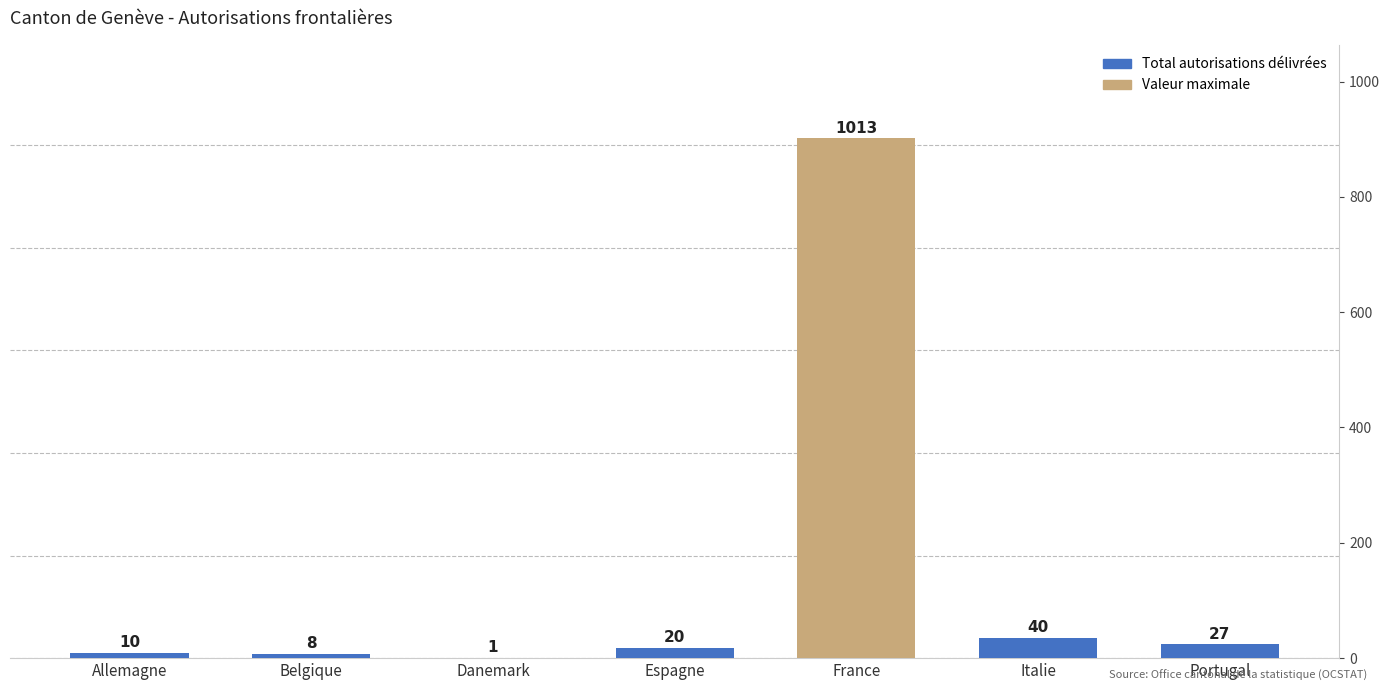

What is the difference between the values at Italie and France?

973